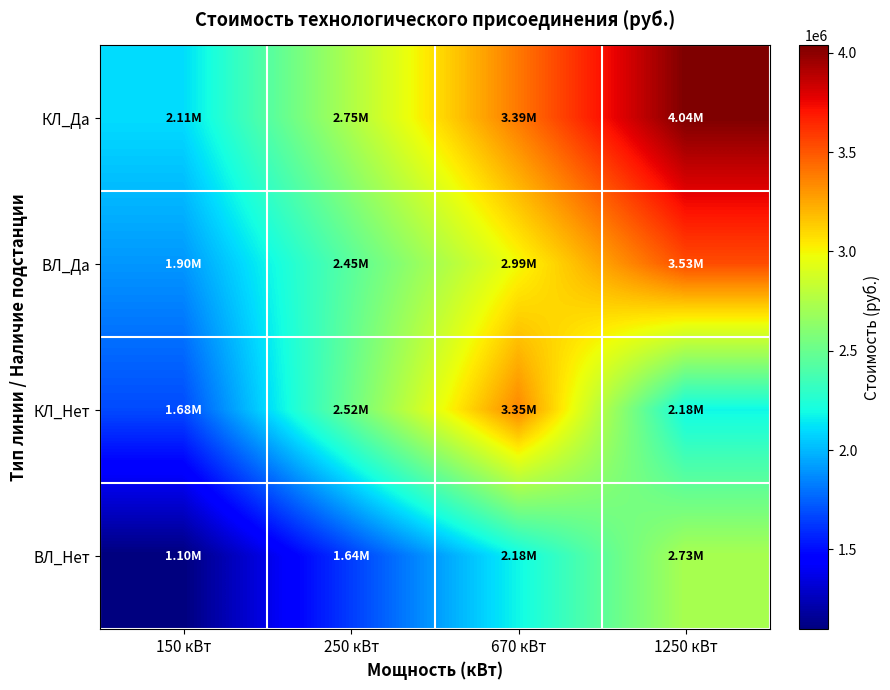

What is the spread (max minus min) of values at 670 кВт?

1210419.2